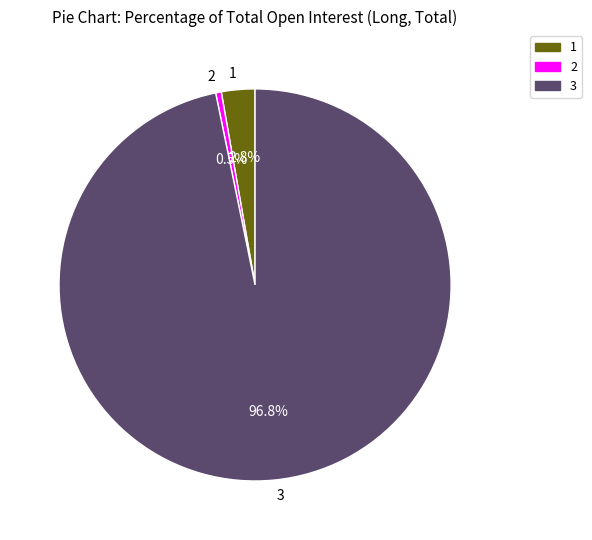

Rank the categories by value from highest to lowest.

3, 1, 2